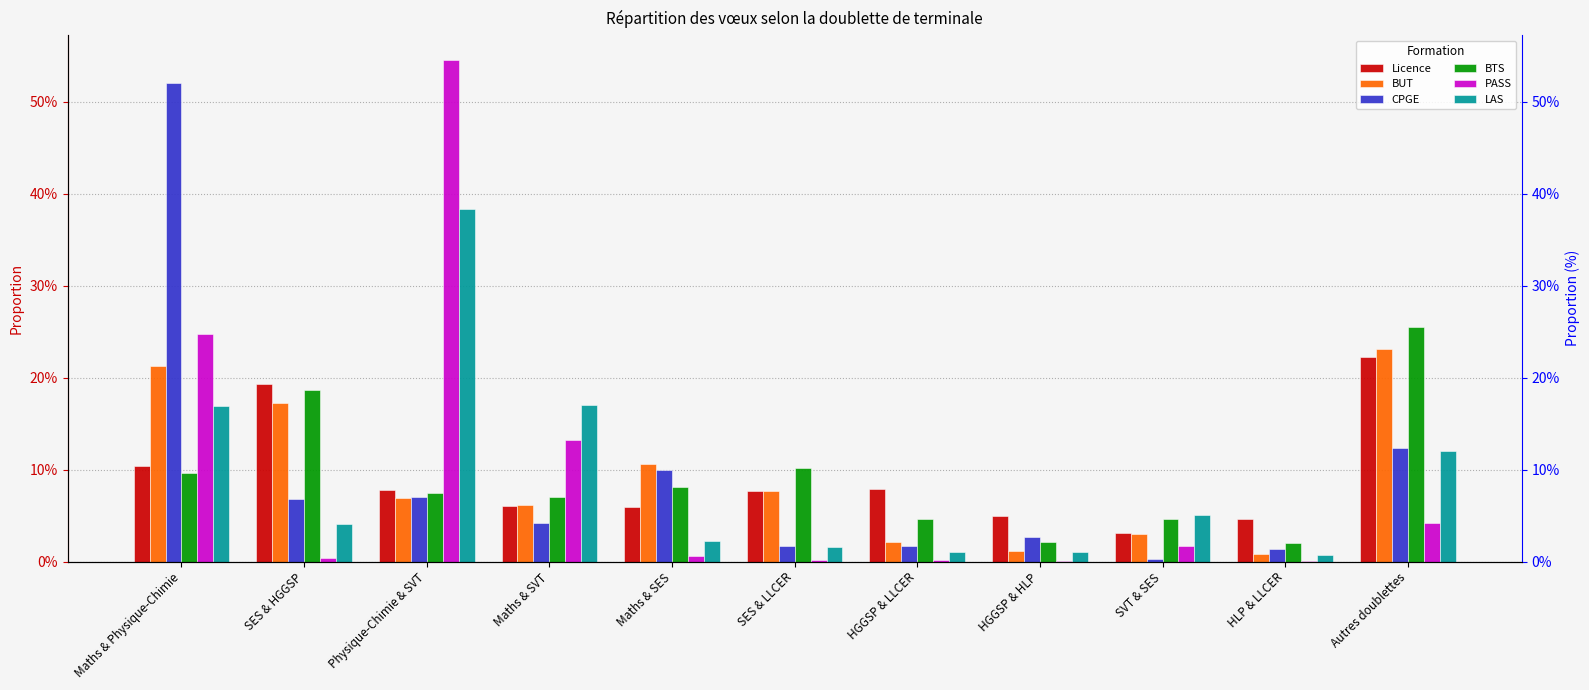

Where is BTS nearest to the value 0?

HLP & LLCER